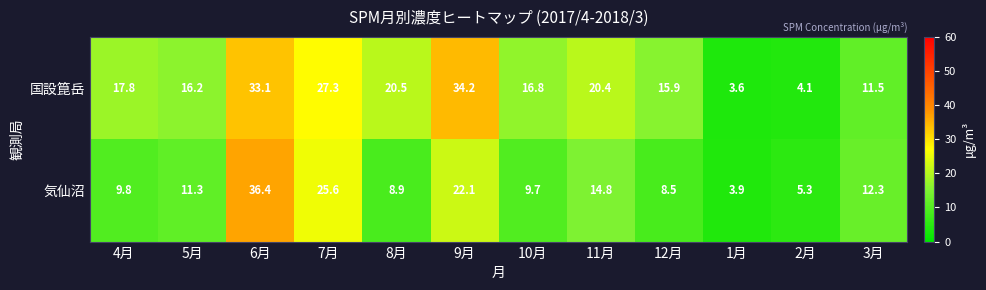

Where does the 国設箟岳 series first go above 17?

4月